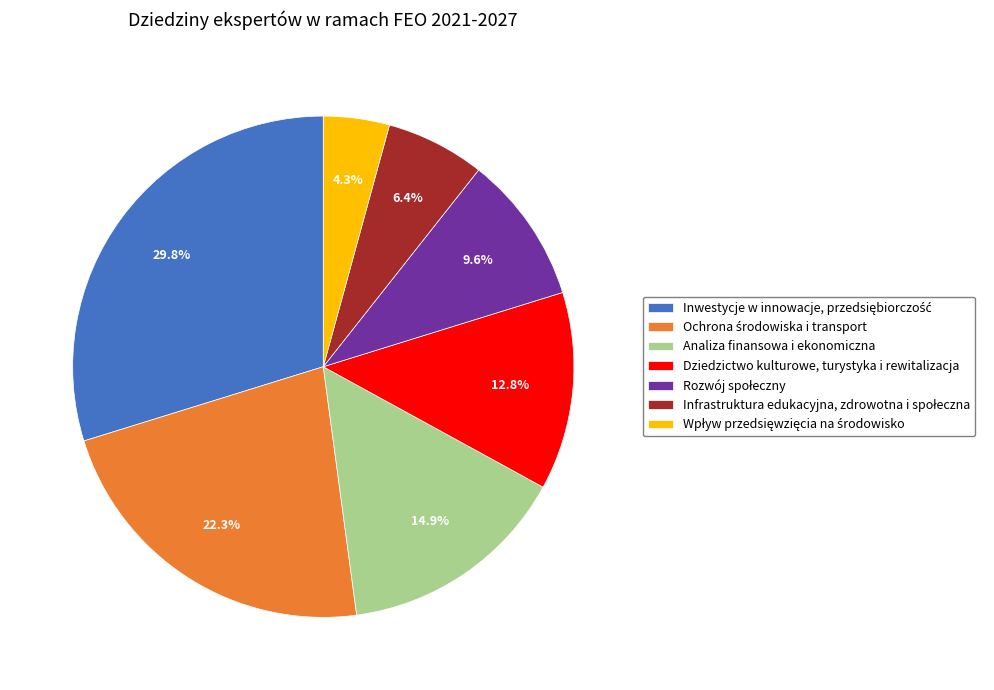

Is there a majority slice in this chart?

No